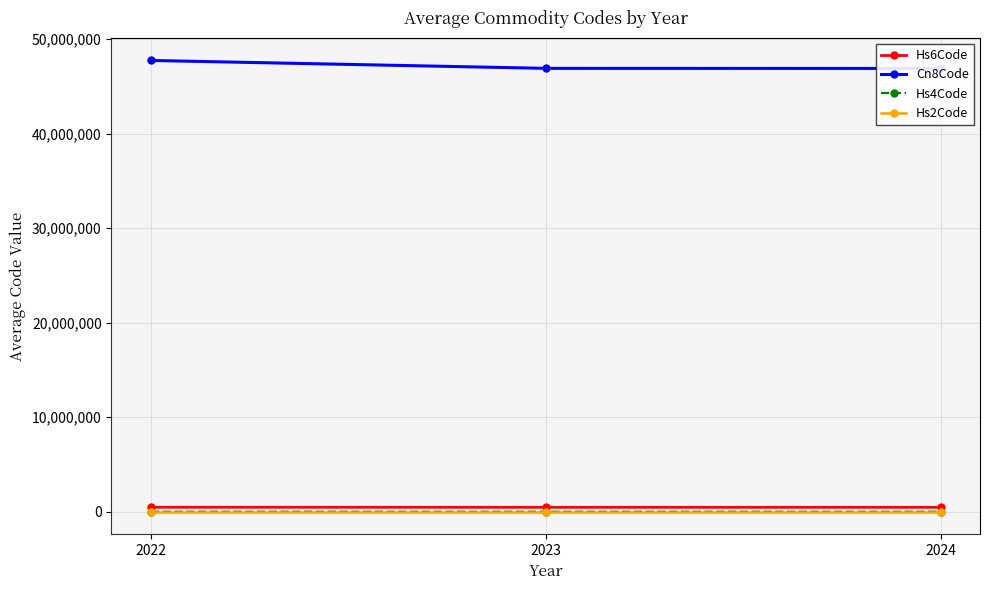

Between 2023 and 2024, which series saw the biggest shift?

Cn8Code